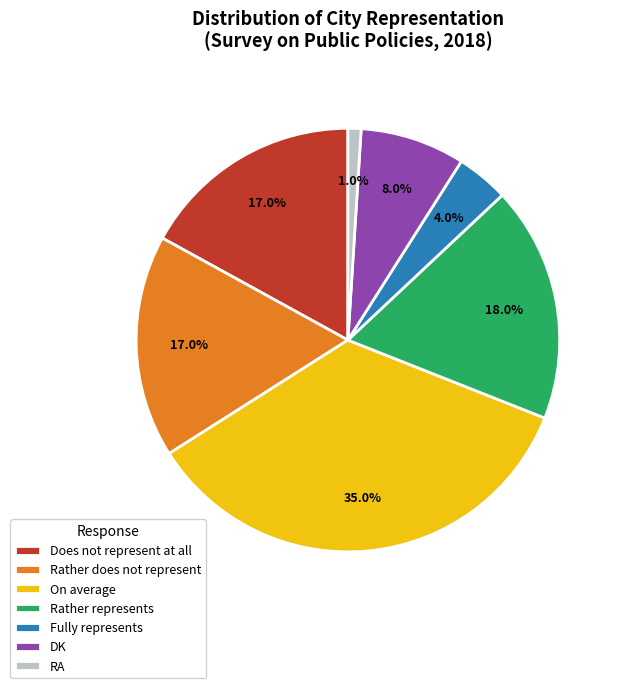

What is the largest slice in the pie chart?

On average